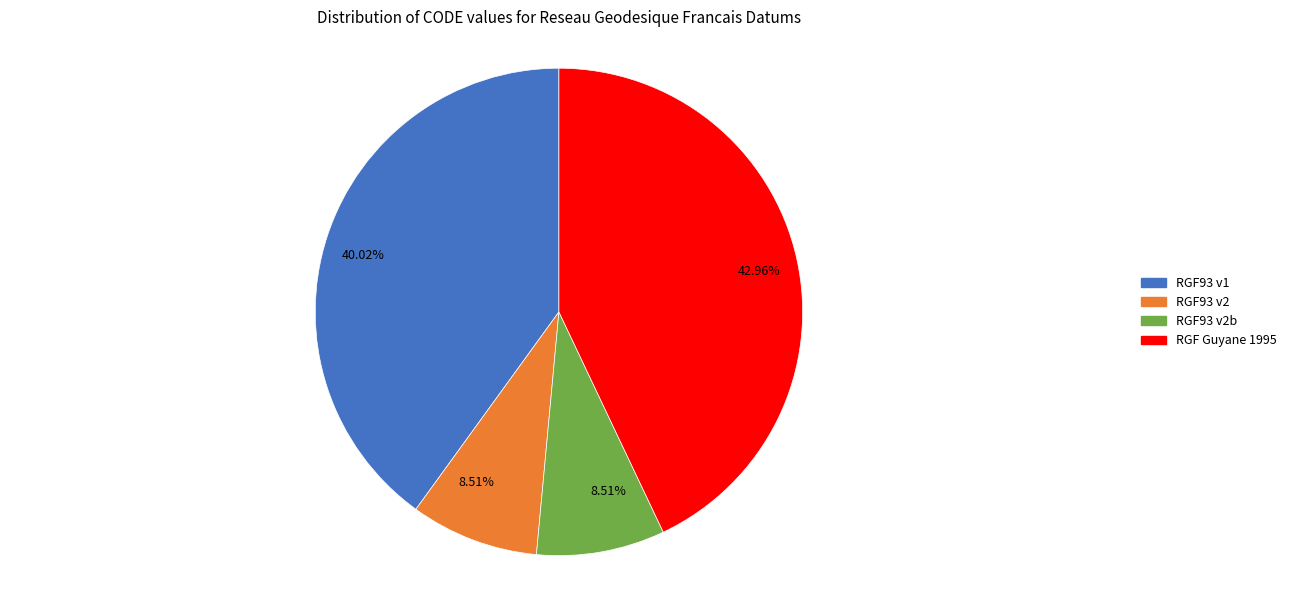

Is there any slice that represents more than half of the pie?

No